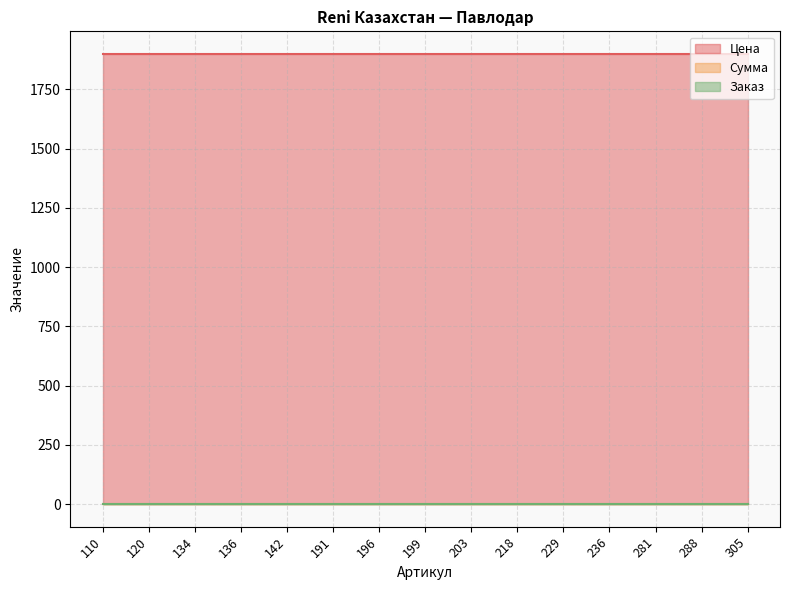

Rank the series at 288 from lowest to highest value.

Сумма, Заказ, Цена